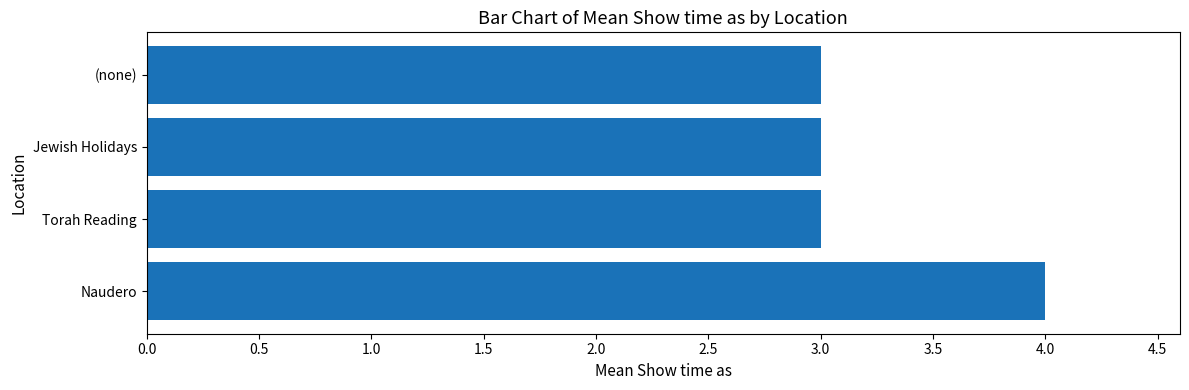

Reading top to bottom, transcribe all the data shown in this chart.

3	3	3	4